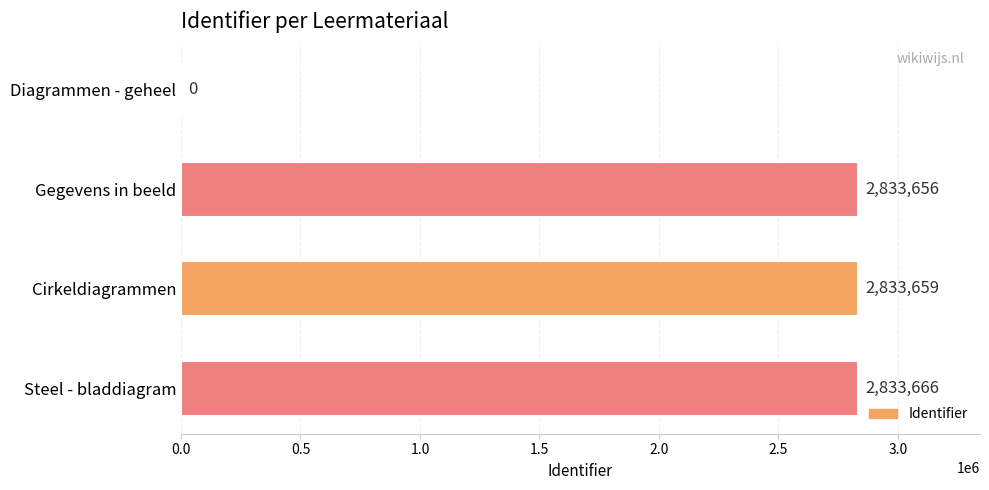

What is the sum of all values?

8500981